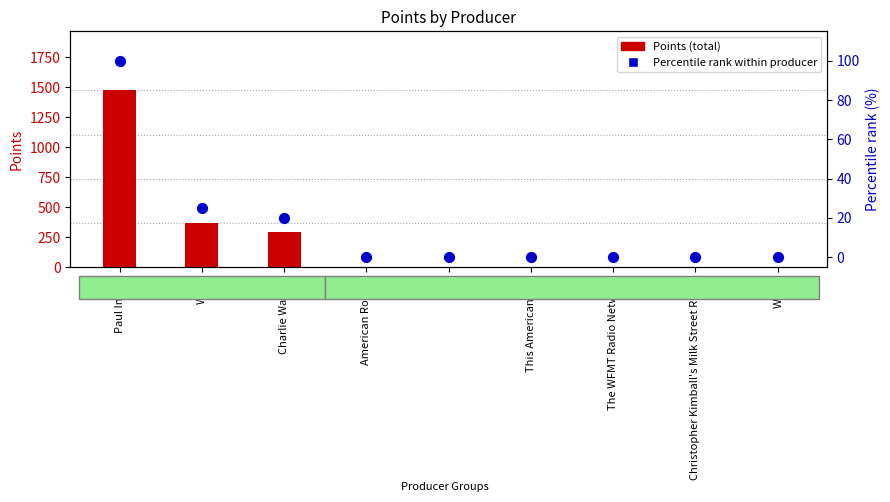

Which series has the largest Y range (max minus min)?

Points (total)